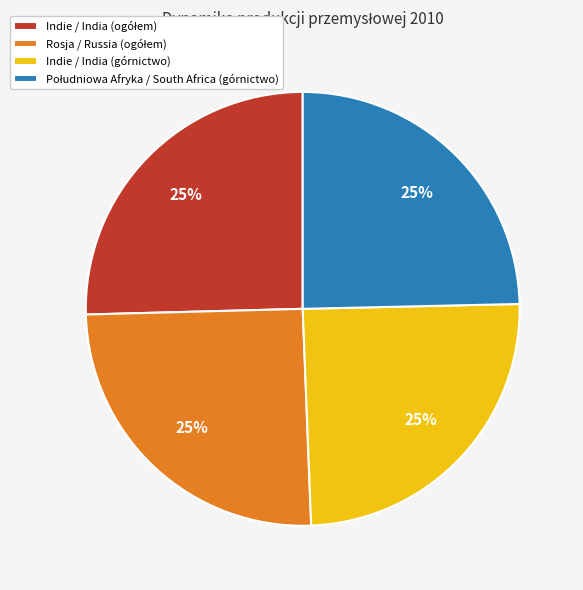

What percentage is the Indie / India (górnictwo) slice, to the nearest percent?

25%